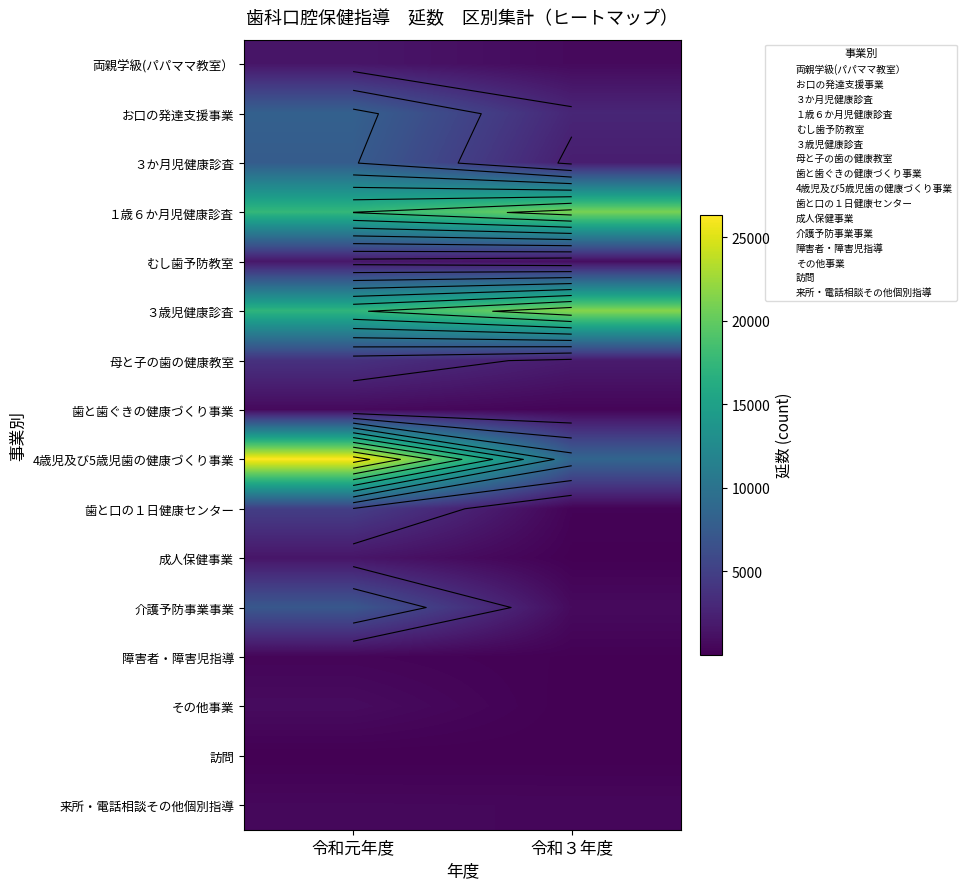

At how many categories does at least one series exceed 693?

2